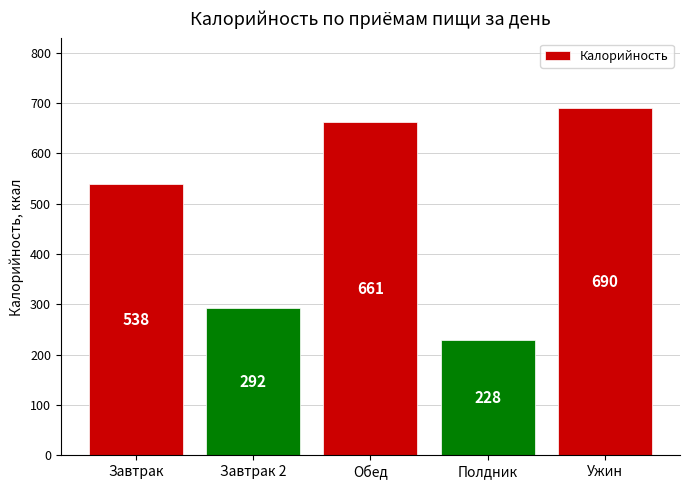

What is the label of the 1st bar from the left?

Завтрак